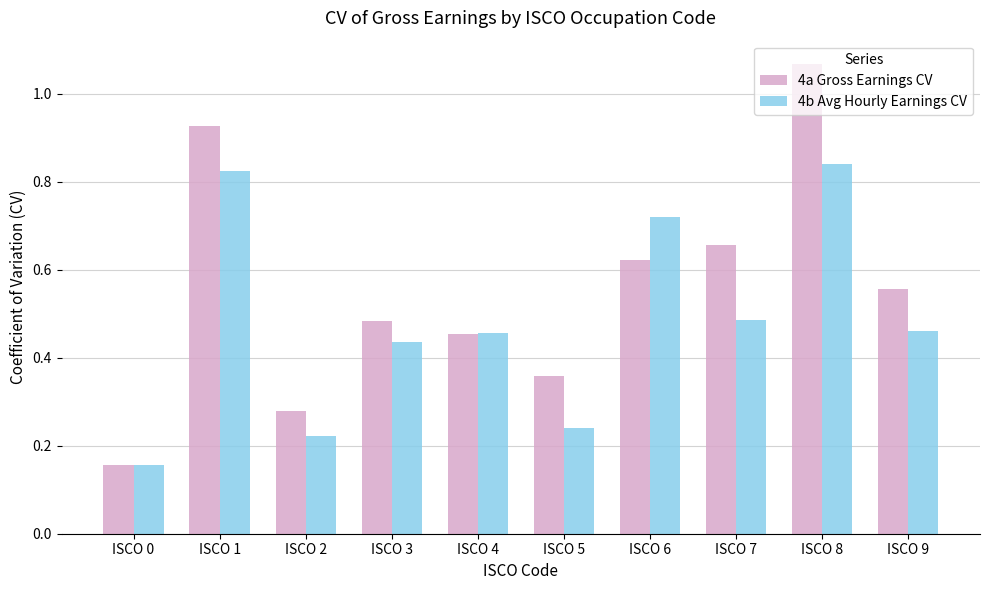

What is the spread (max minus min) of values at ISCO 5?

0.1